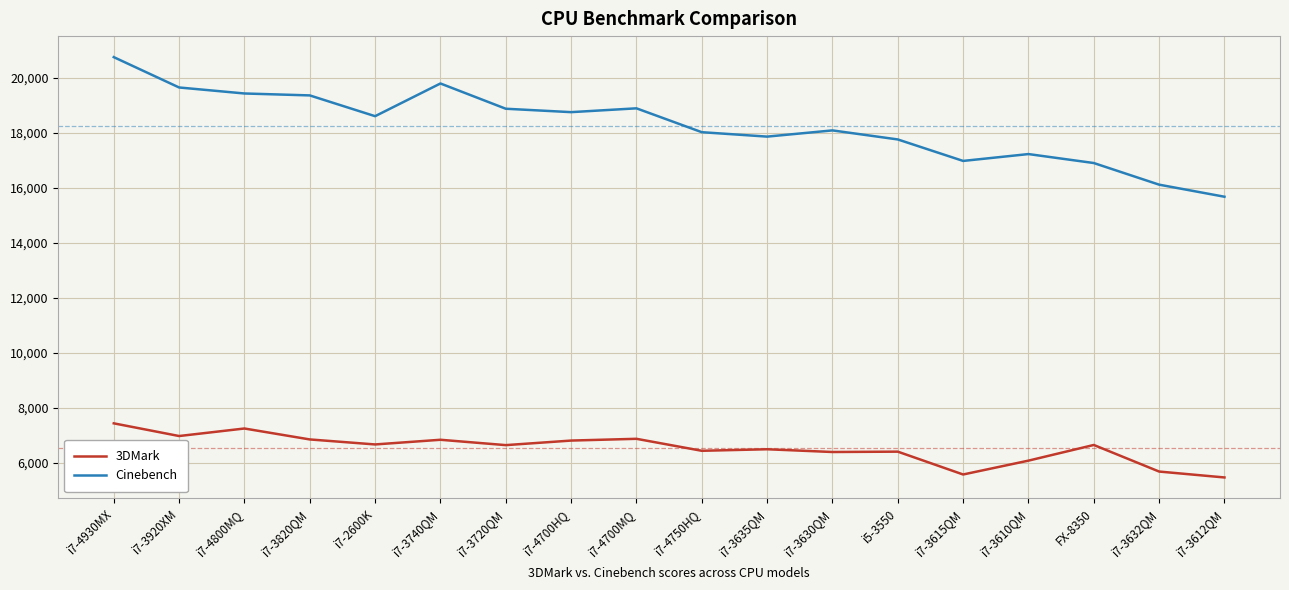

Which series changed the most between i7-3920XM and i5-3550?

Cinebench